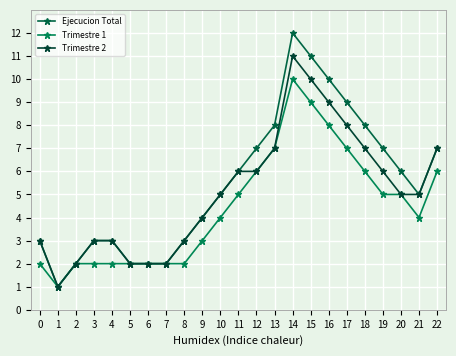

Is this an area chart (filled region under the line)?

No